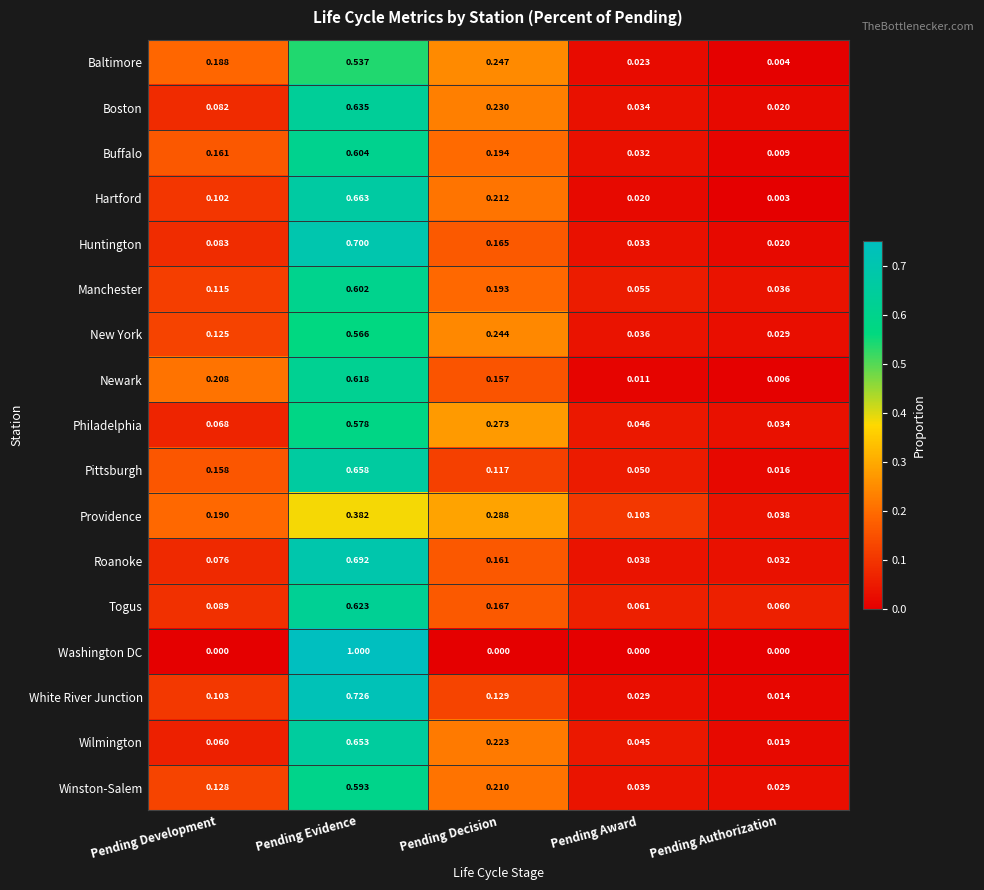

Which series changed the most between Pending Development and Pending Evidence?

Washington DC